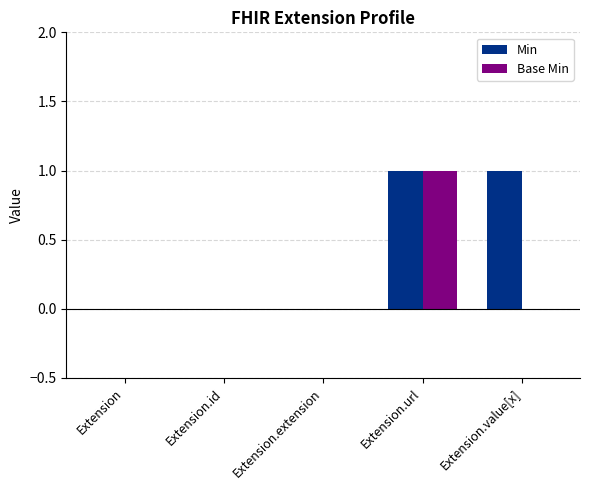

How many groups of bars are there?

5